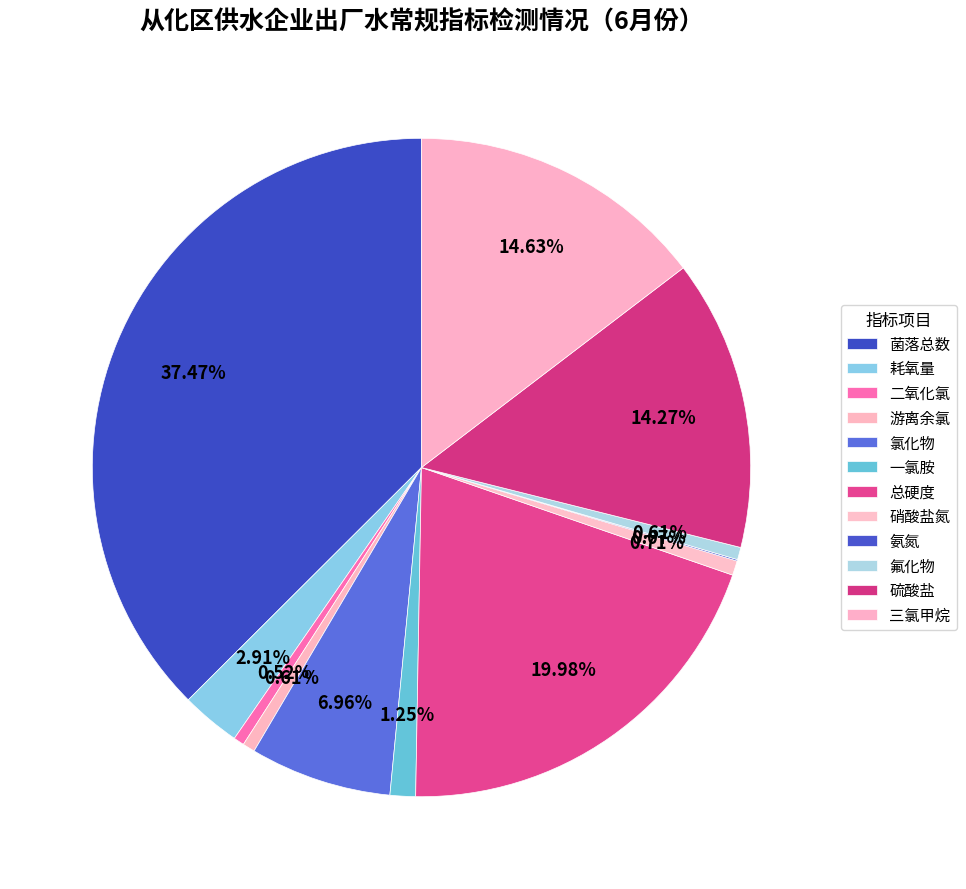

To the nearest percent, what percentage of the pie is 游离余氯?

1%